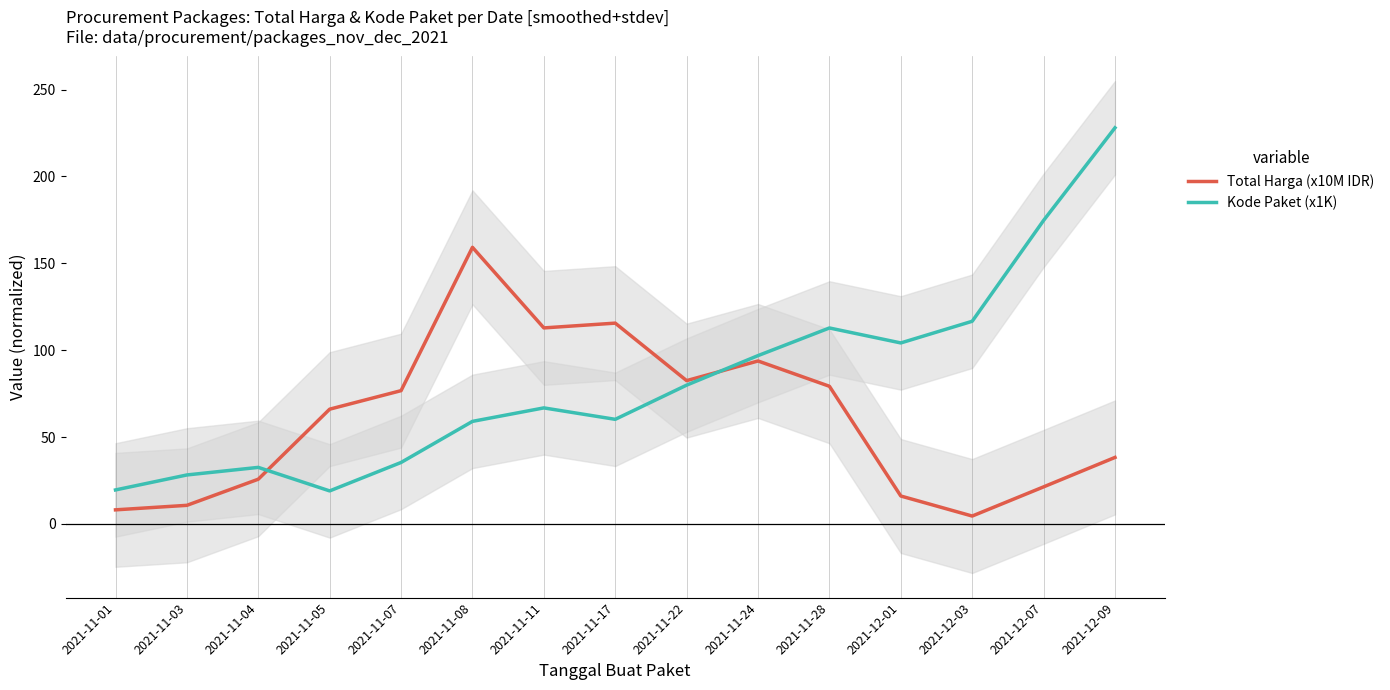

At which label does Kode Paket (x1K) first exceed 66?

2021-11-11